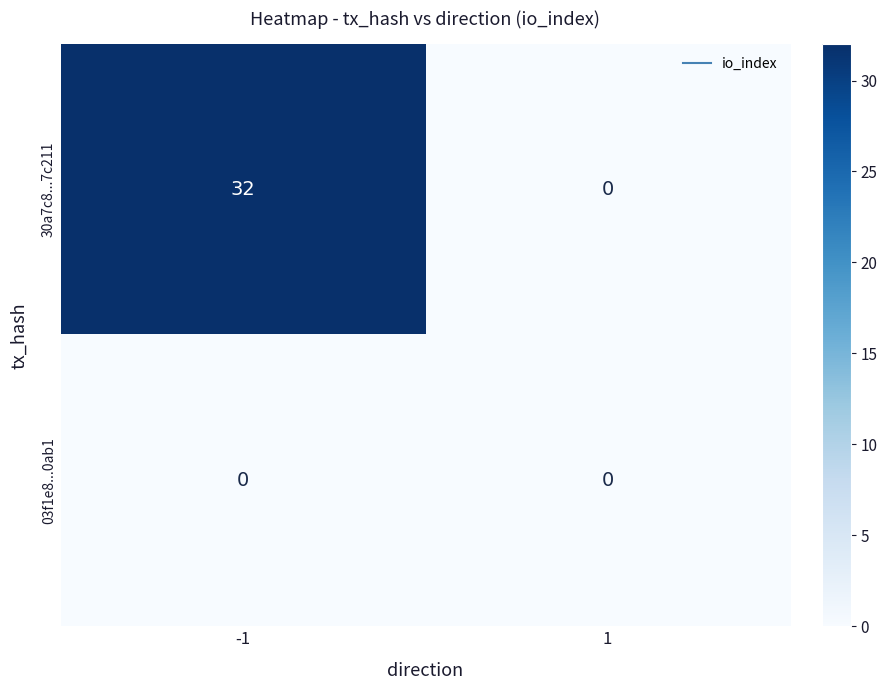

How many categories are shown in the chart?

2